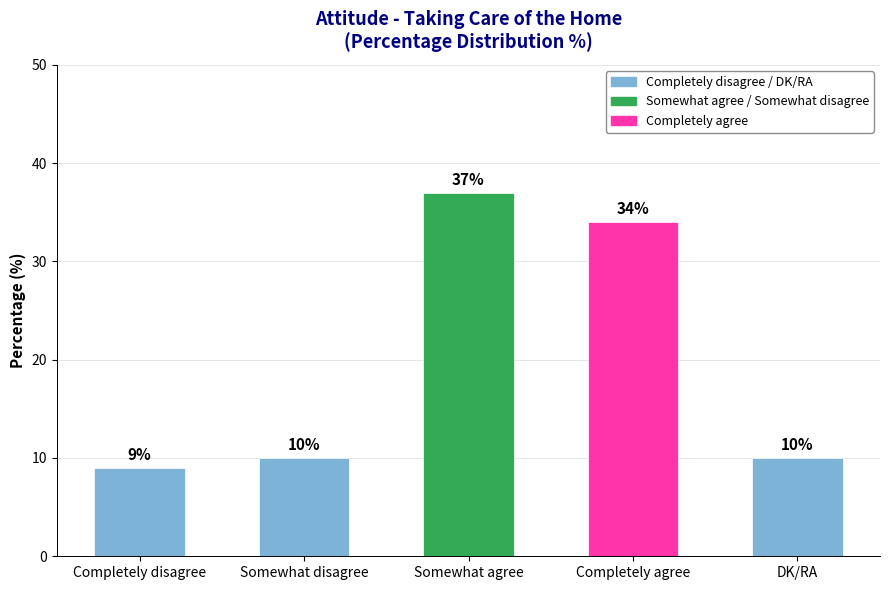

What is the greatest value displayed?

37